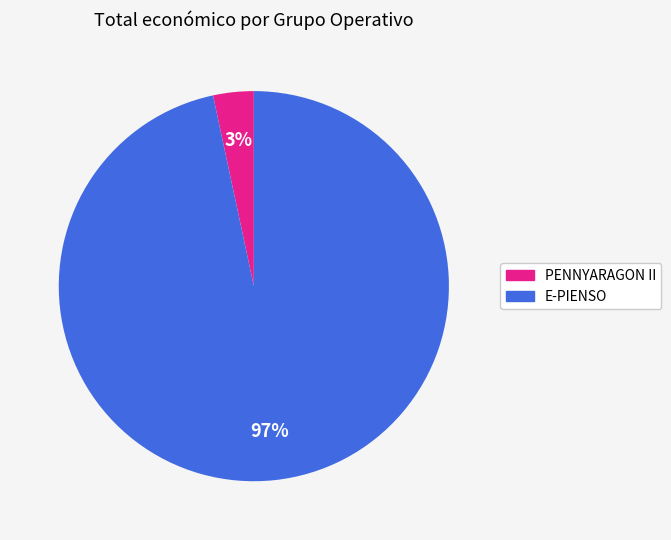

Rank the categories by value from highest to lowest.

E-PIENSO, PENNYARAGON II